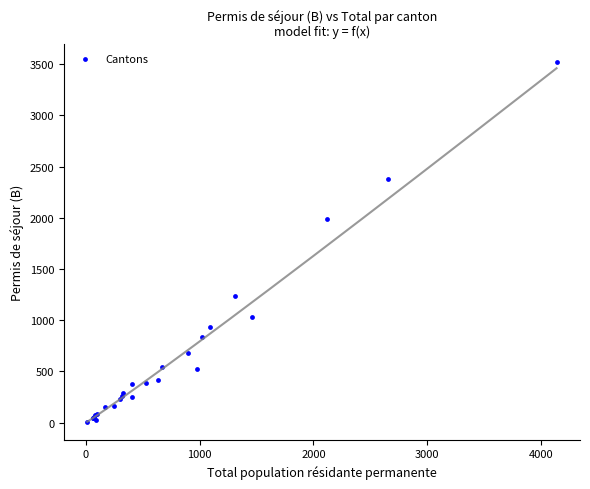

What Y value in the scatter plot is closest to 1767?

1984